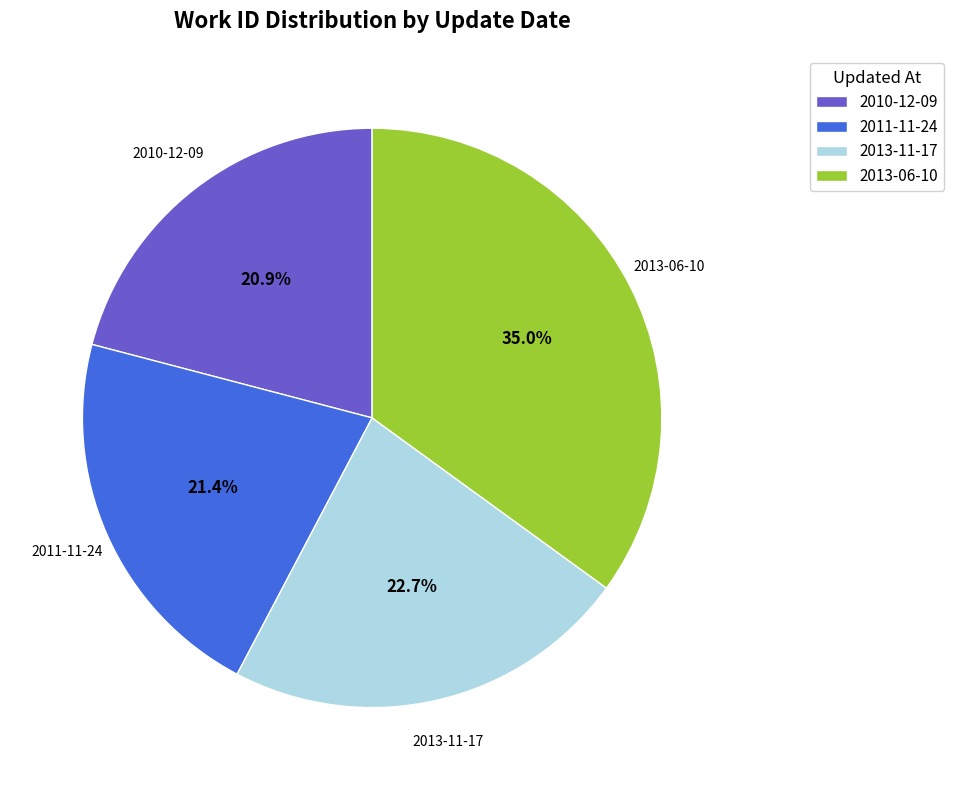

What is the largest slice in the pie chart?

2013-06-10